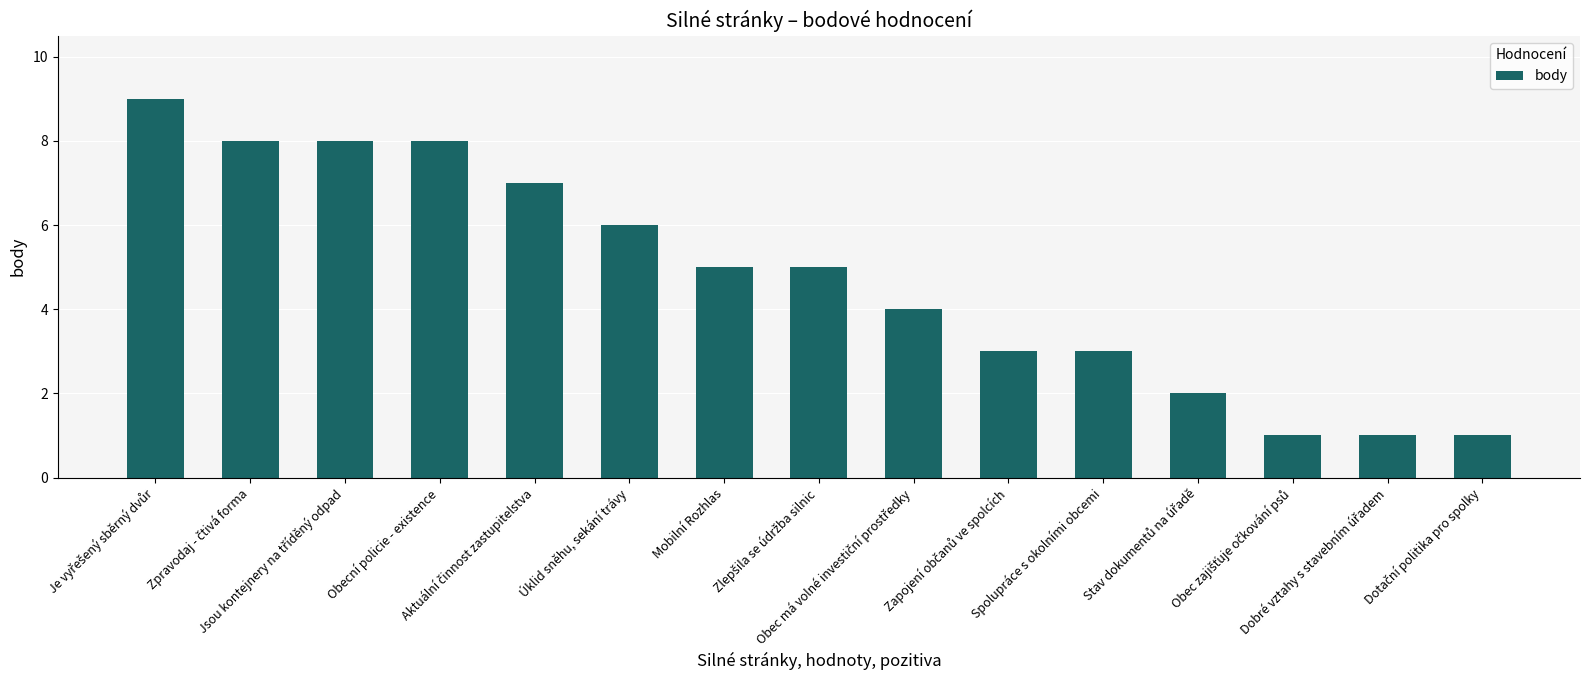

What is the difference between the second highest and minimum values?

7